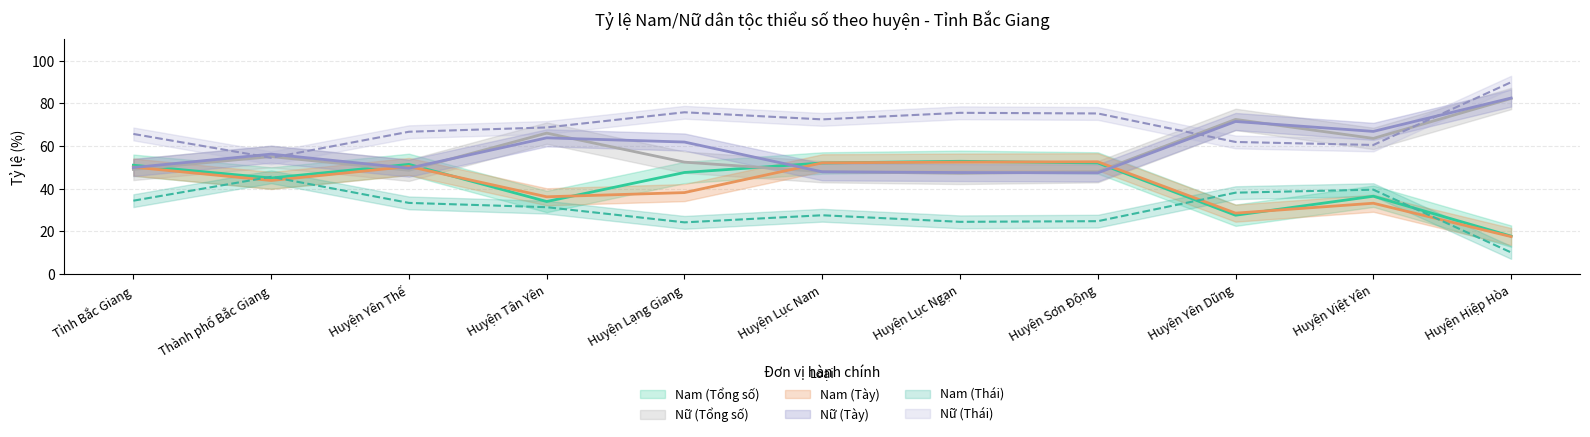

How many values in the Nữ (Tày) series are below 56?

5